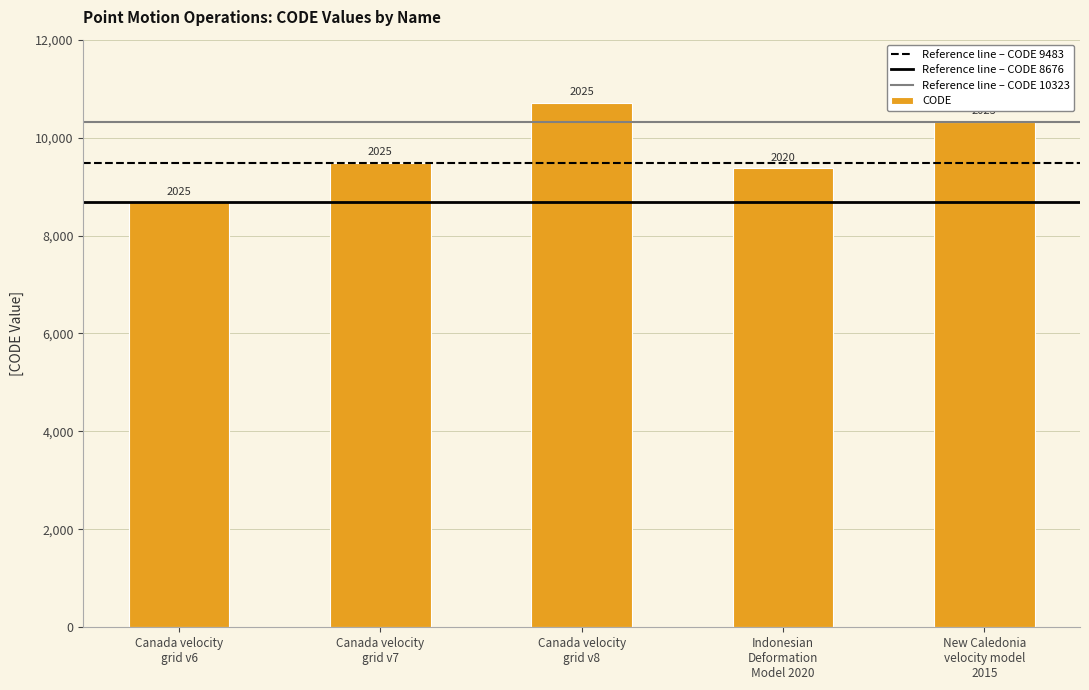

Rank the categories by value from highest to lowest.

Canada velocity
grid v8, New Caledonia
velocity model
2015, Canada velocity
grid v7, Indonesian
Deformation
Model 2020, Canada velocity
grid v6